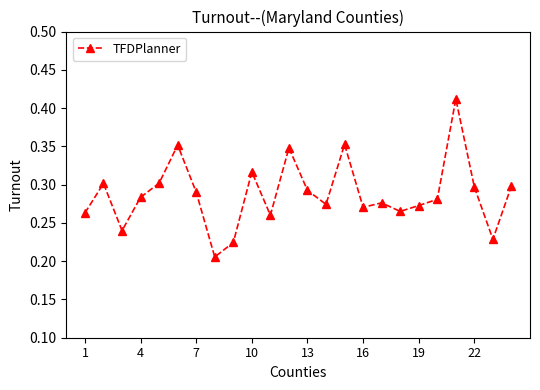

What is the sum of all values?

6.9